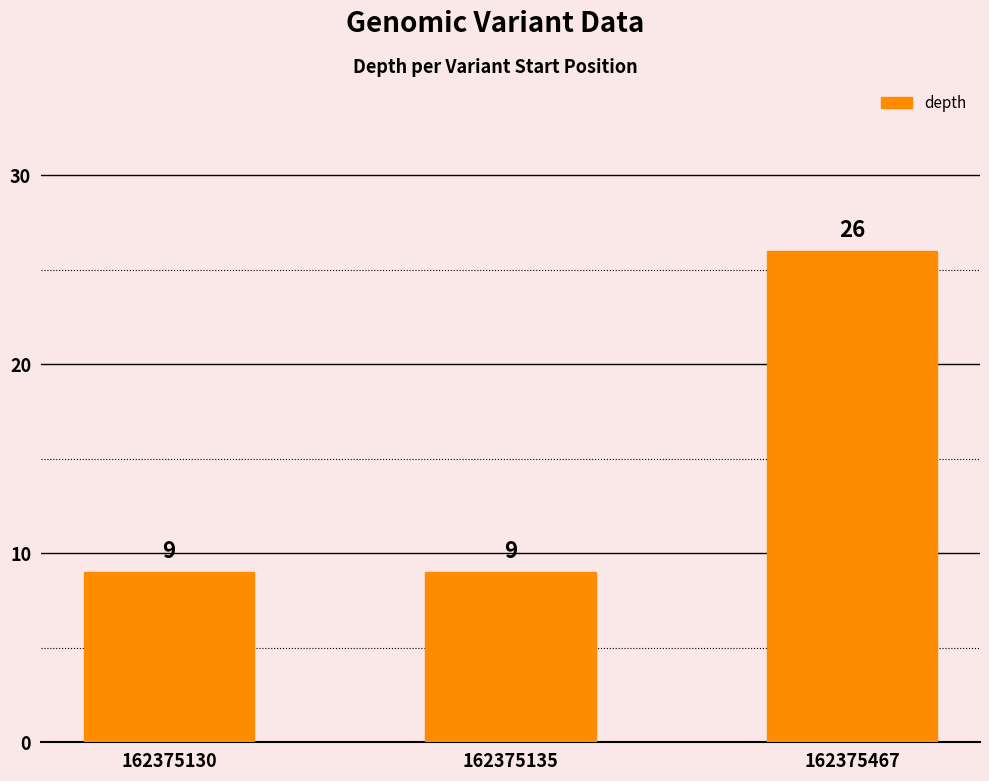

True or false: the data shows 6 at 162375135.

False